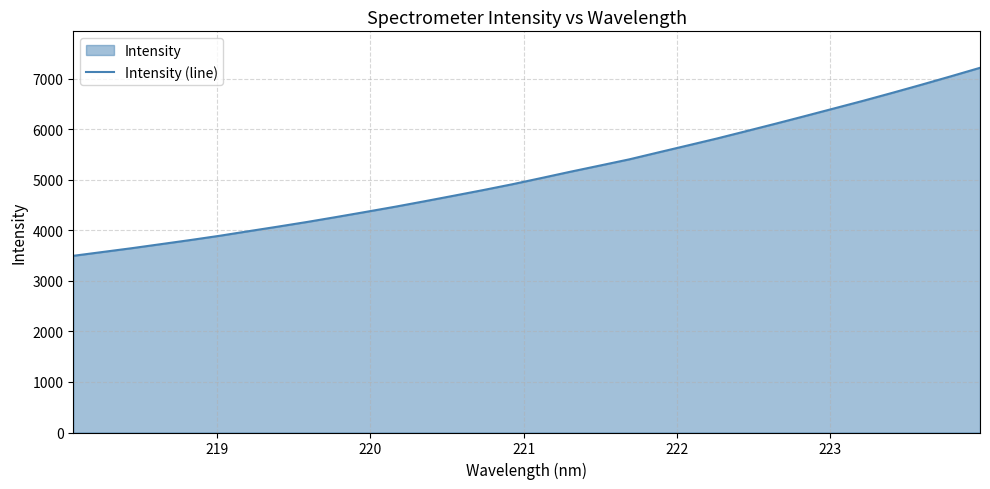

What is the minimum value shown in the chart?

3495.2